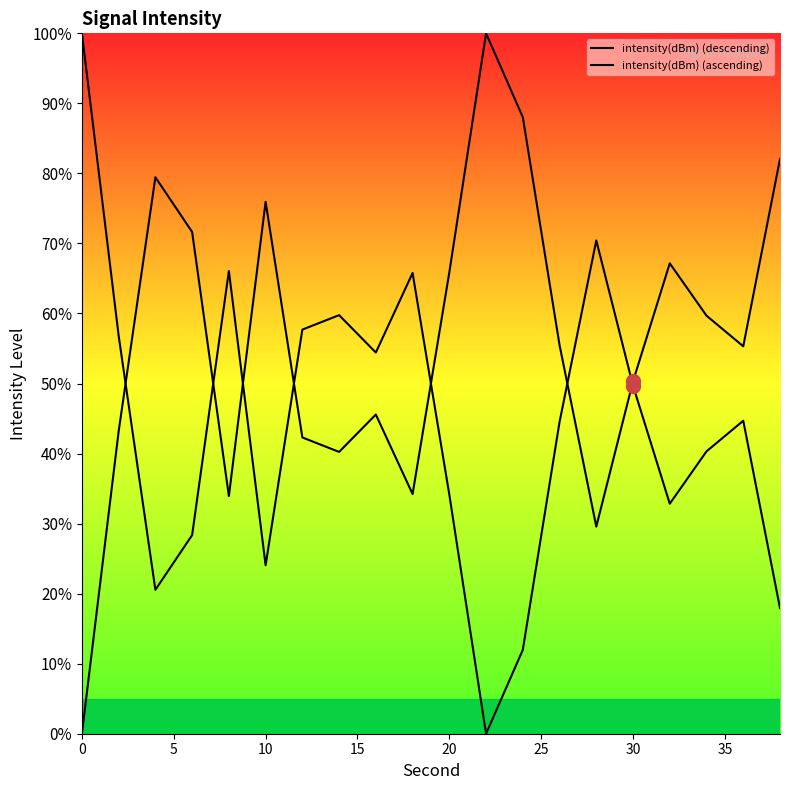

Reading left to right, what are all the values shown in this chart?

intensity(dBm) (descending): 0.0	43.2	79.5	71.6	33.9	75.9	42.3	40.2	45.6	34.2	65.9	100.0	88.0	55.5	29.6	50.3	67.2	59.7	55.3	82.1
intensity(dBm) (ascending): 100.0	56.8	20.5	28.4	66.1	24.1	57.7	59.8	54.4	65.8	34.1	0.0	12.0	44.5	70.4	49.7	32.8	40.3	44.7	17.9